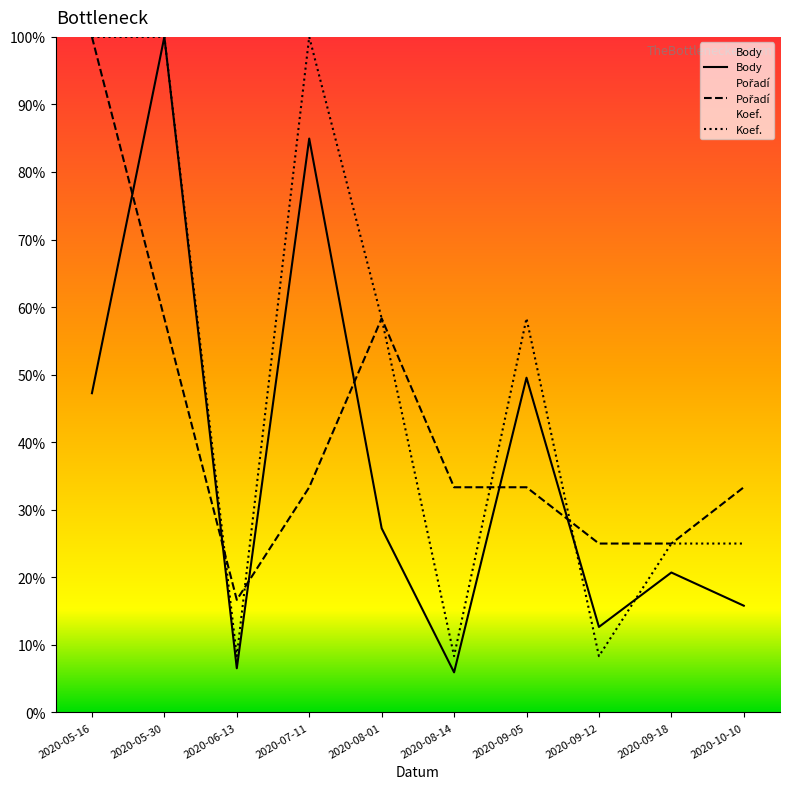

Which category has the lowest value across all series?

2020-08-14